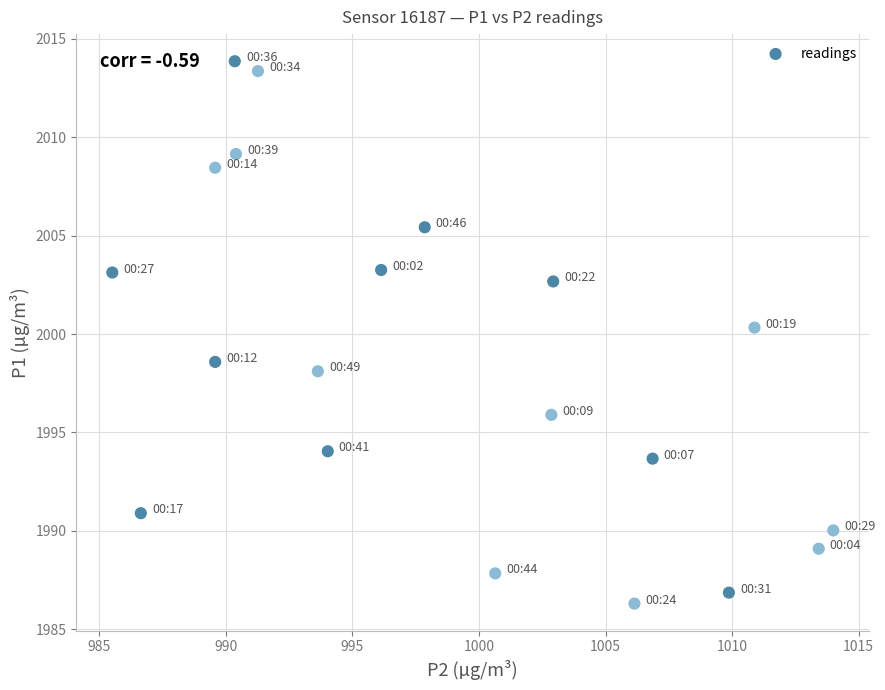

What is the range of Y values (max minus min)?

27.6